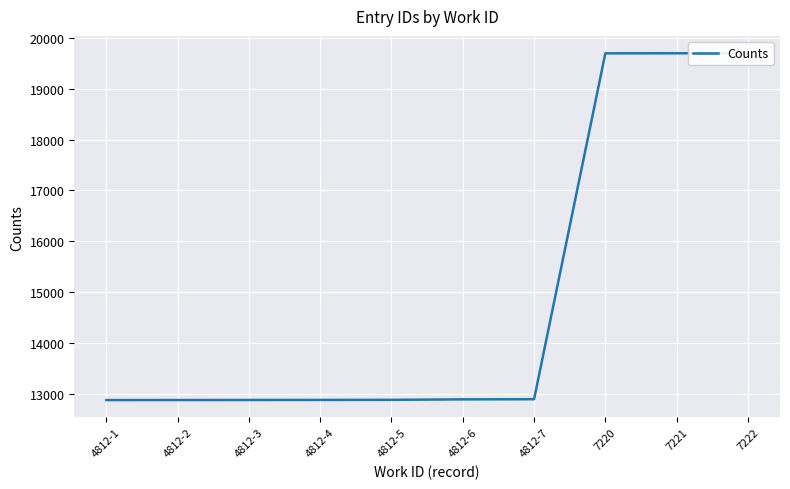

How many lines are shown in the chart?

1